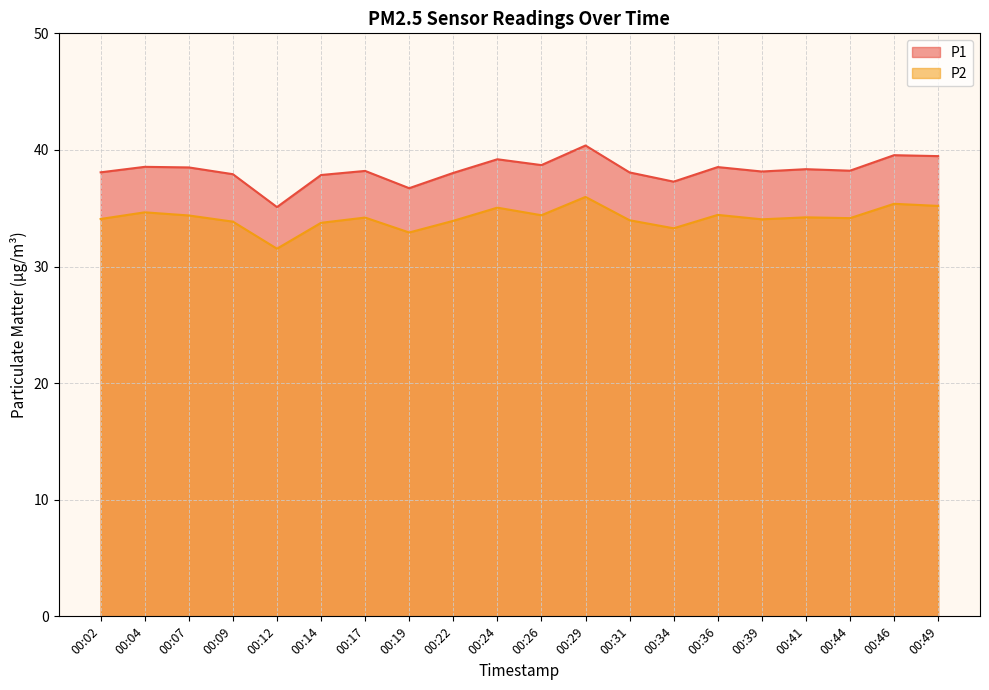

Reading left to right, extract all data points from this chart.

P1: 38.1	38.5	38.5	37.9	35.1	37.9	38.2	36.7	38.0	39.2	38.7	40.4	38.1	37.3	38.5	38.1	38.4	38.2	39.5	39.5
P2: 34.1	34.6	34.4	33.9	31.5	33.8	34.2	32.9	33.9	35.0	34.4	36.0	34.0	33.3	34.4	34.0	34.2	34.1	35.4	35.2